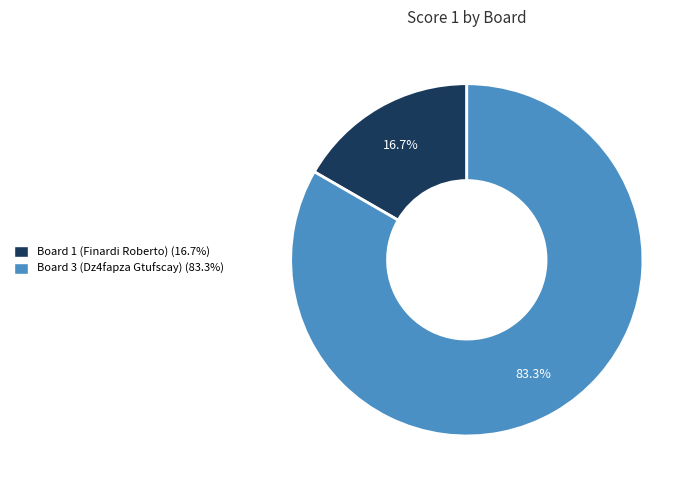

Count the number of slices in the pie.

2